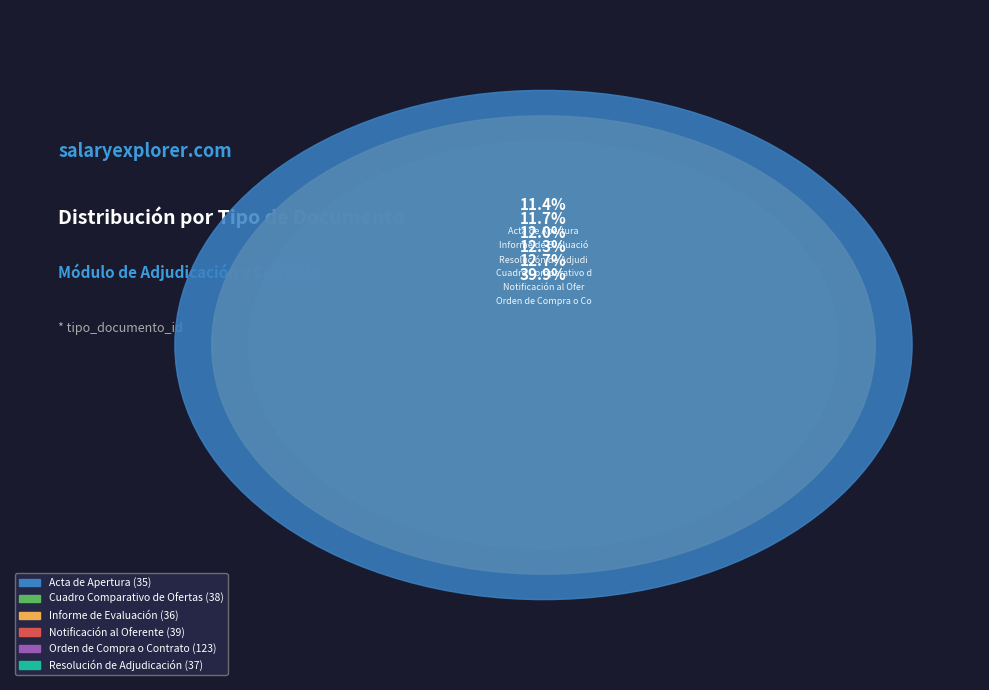

Count the number of slices in the pie.

6